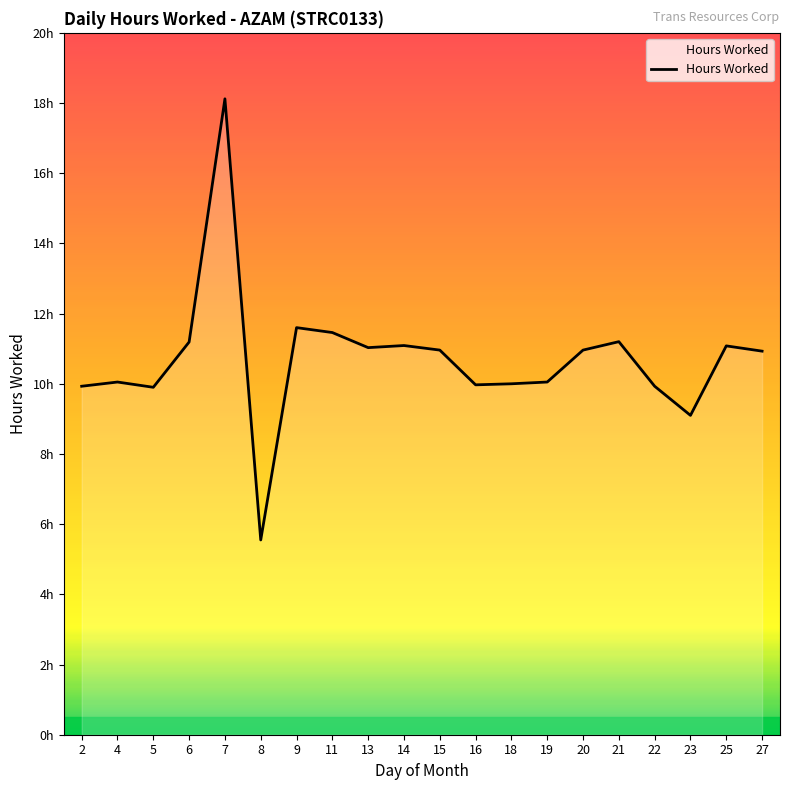

List the labels in order of value, largest first.

7, 9, 11, 21, 6, 14, 25, 13, 15, 20, 27, 4, 19, 18, 16, 2, 22, 5, 23, 8